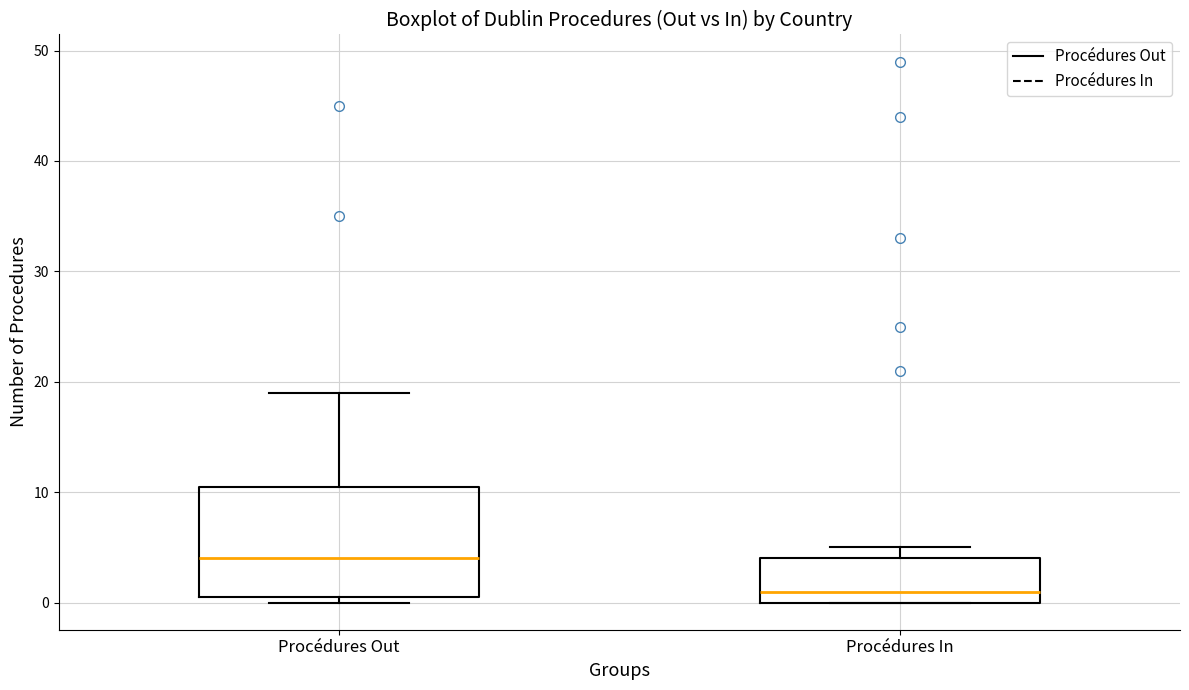

Reading left to right, transcribe this box plot: for each box, give where its median line is, the range the box spans, and where its two whiskers end, as read against the y-axis. The values are not printed on the chart, so give them approximately, as read against the axis.

Procédures Out: median 4, box 1 to 11, whiskers 0 to 19
Procédures In: median 1, box 0 to 4, whiskers 0 to 5